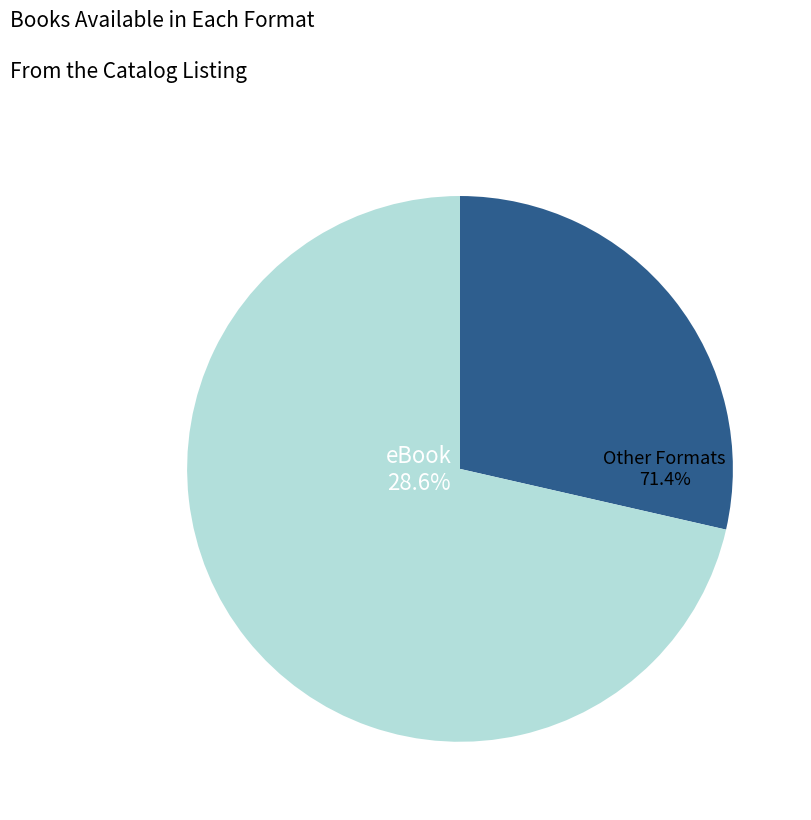

The Angela Sommer-Bodenburg (1333641) slice represents 21% of the pie. True or false?

False